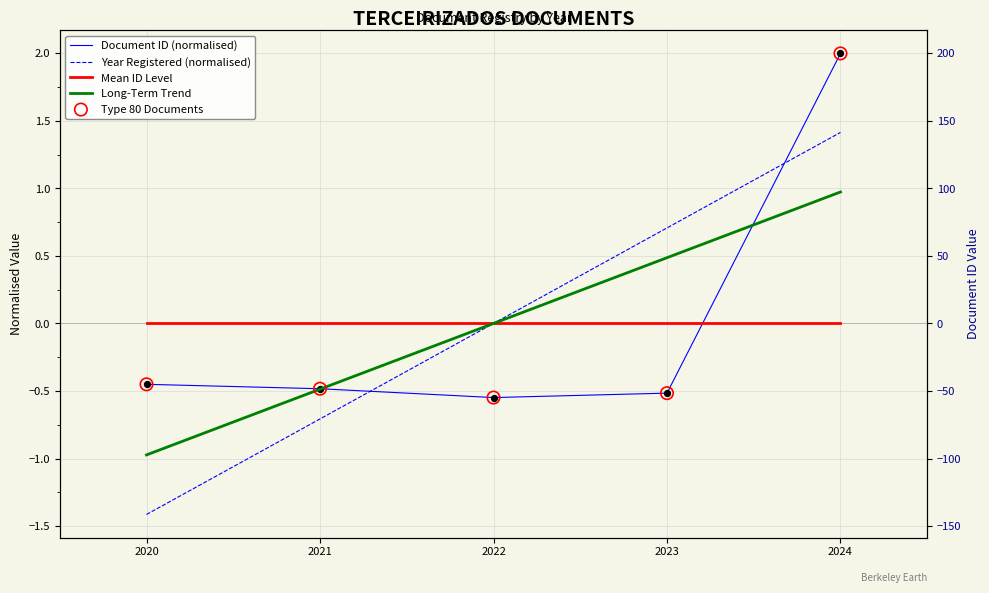

At how many categories does at least one series exceed 0?

5